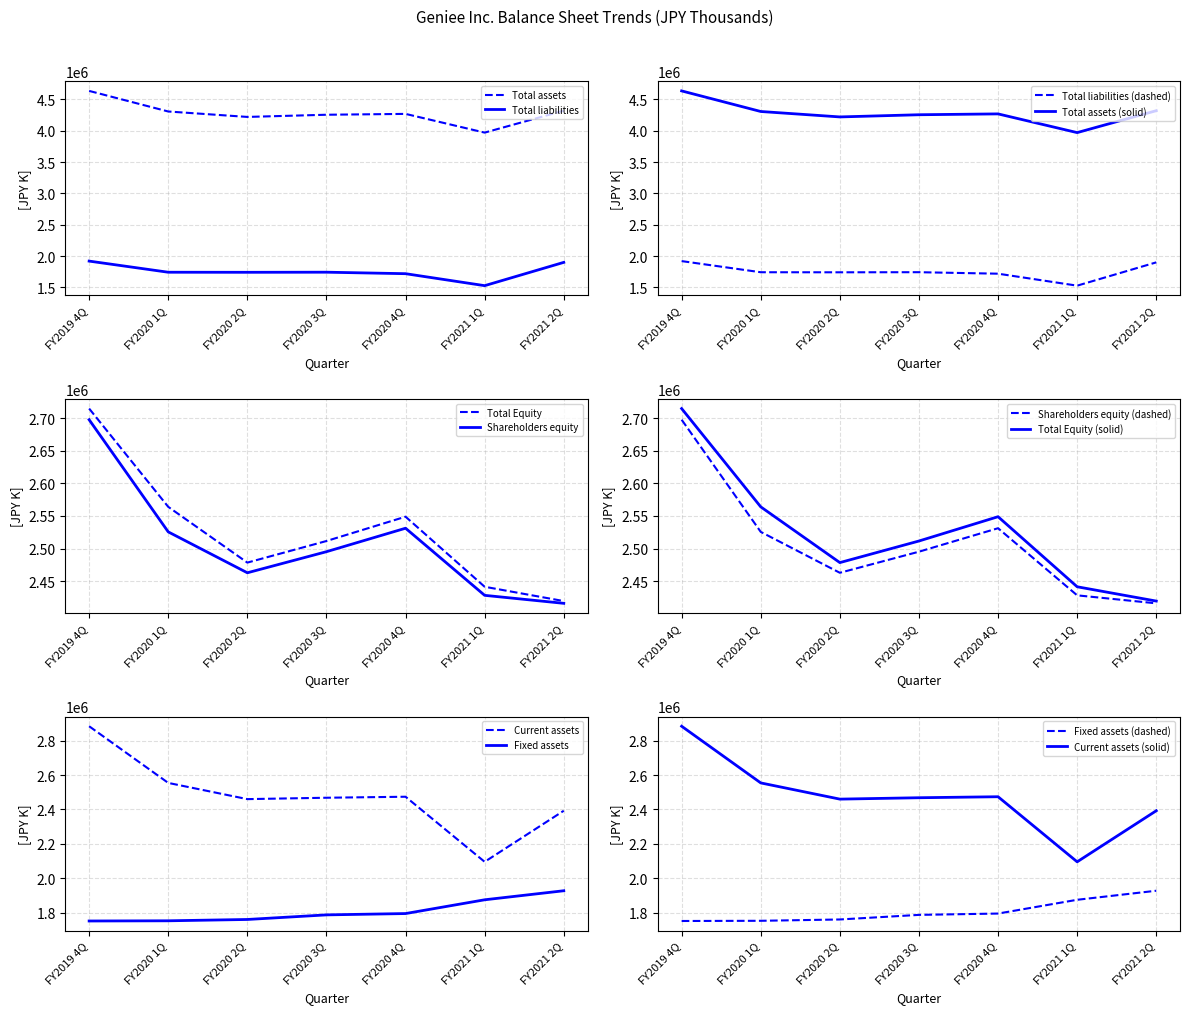

Between FY2020 2Q and FY2020 3Q, which series saw the biggest shift?

Total assets